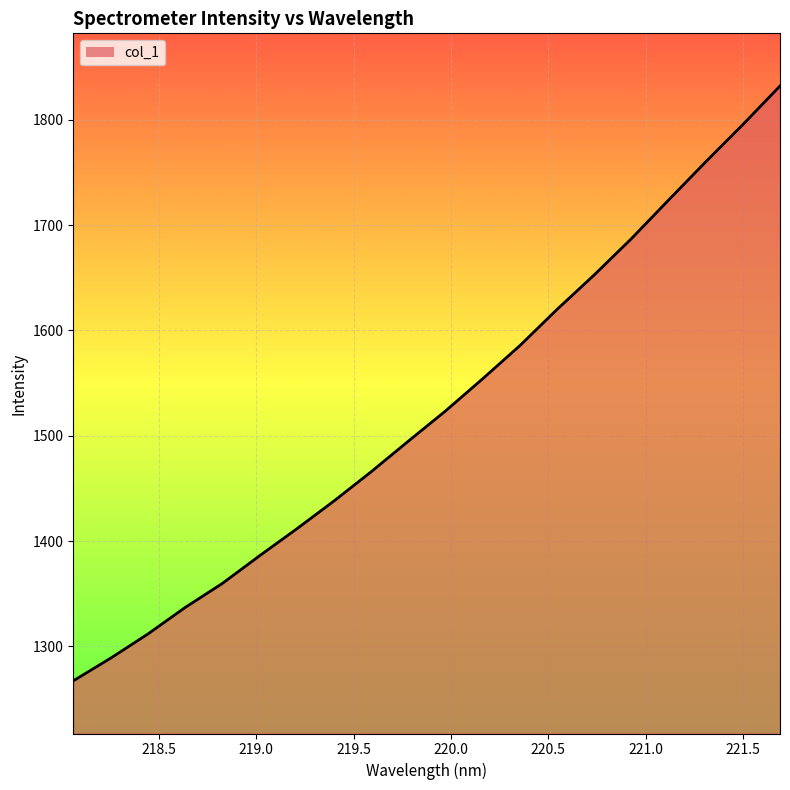

What is the label of the 6th point from the right?

220.7354